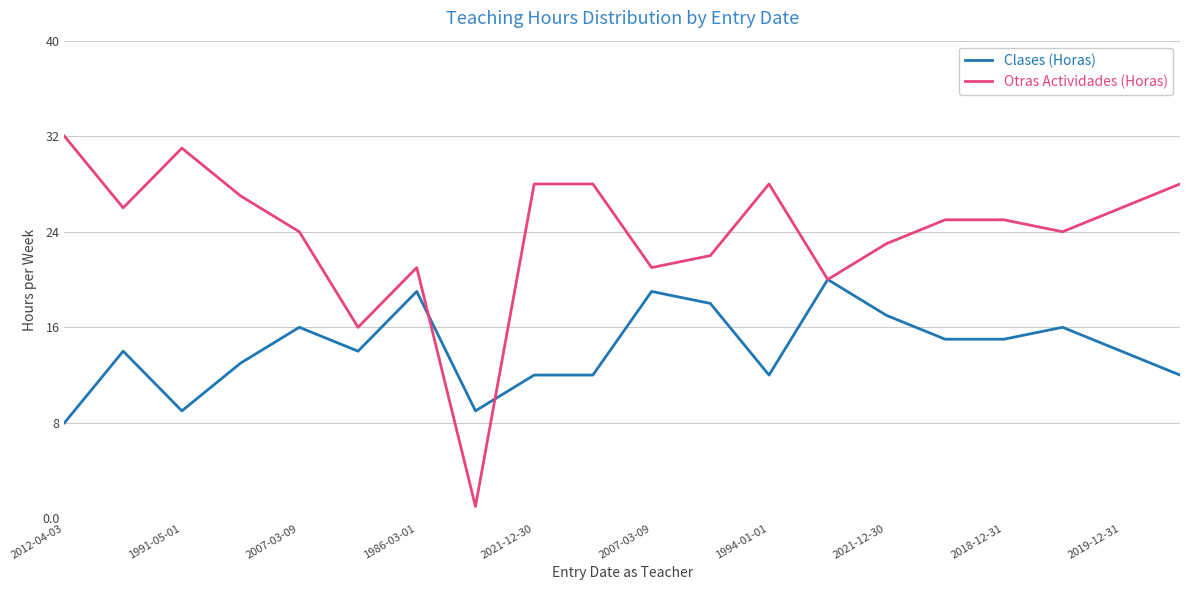

How many categories are shown in the chart?

20